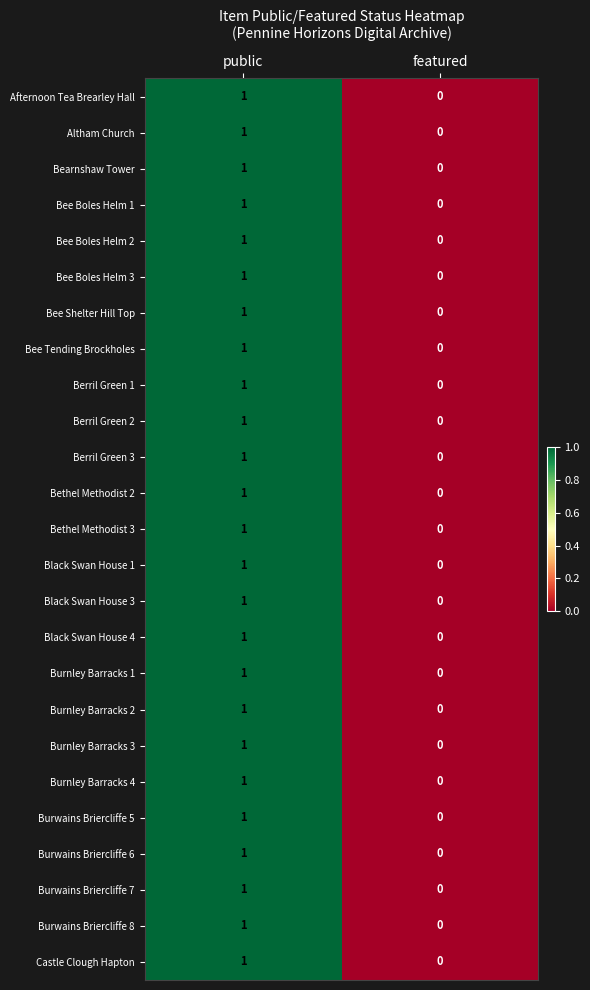

Which category has the highest value in the Berril Green 3 series?

public